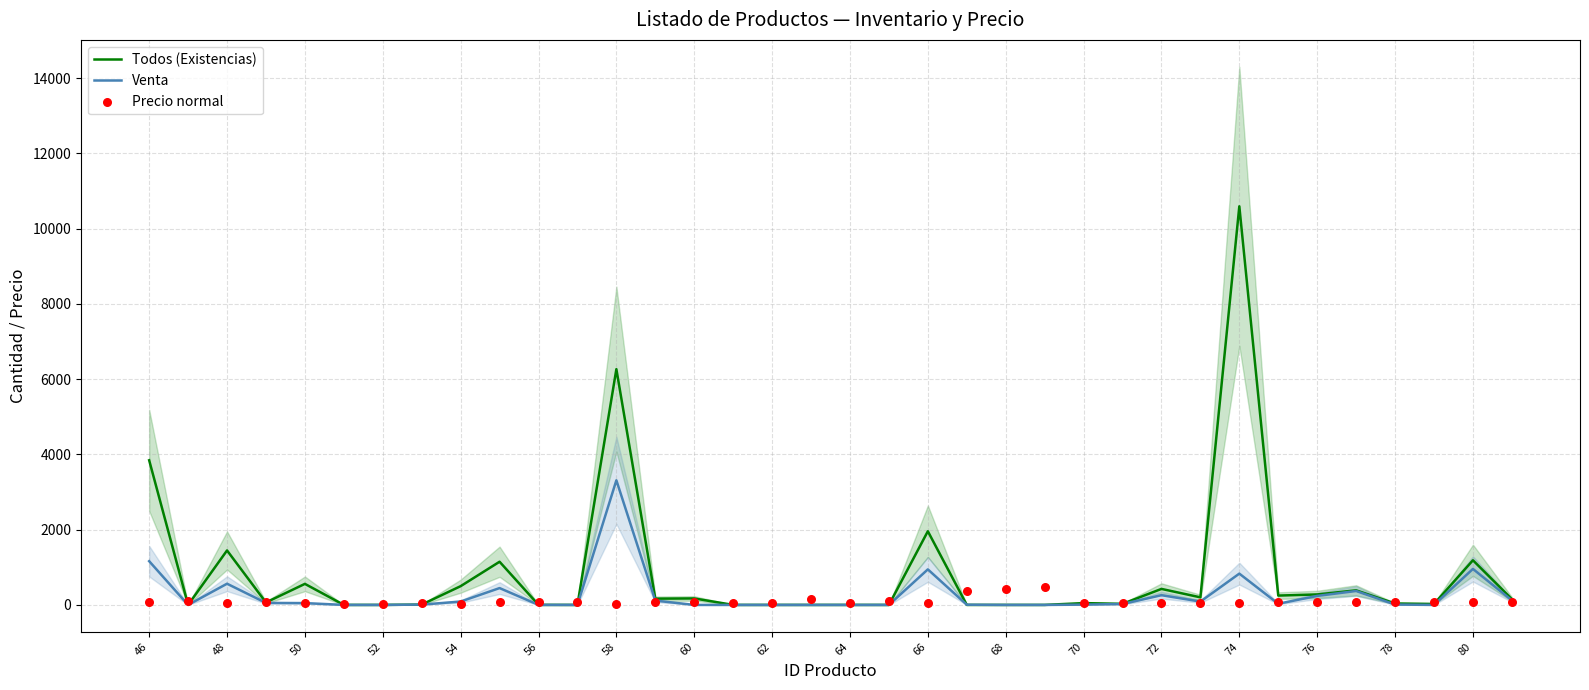

Which series has the largest total across all categories?

Todos (Existencias)